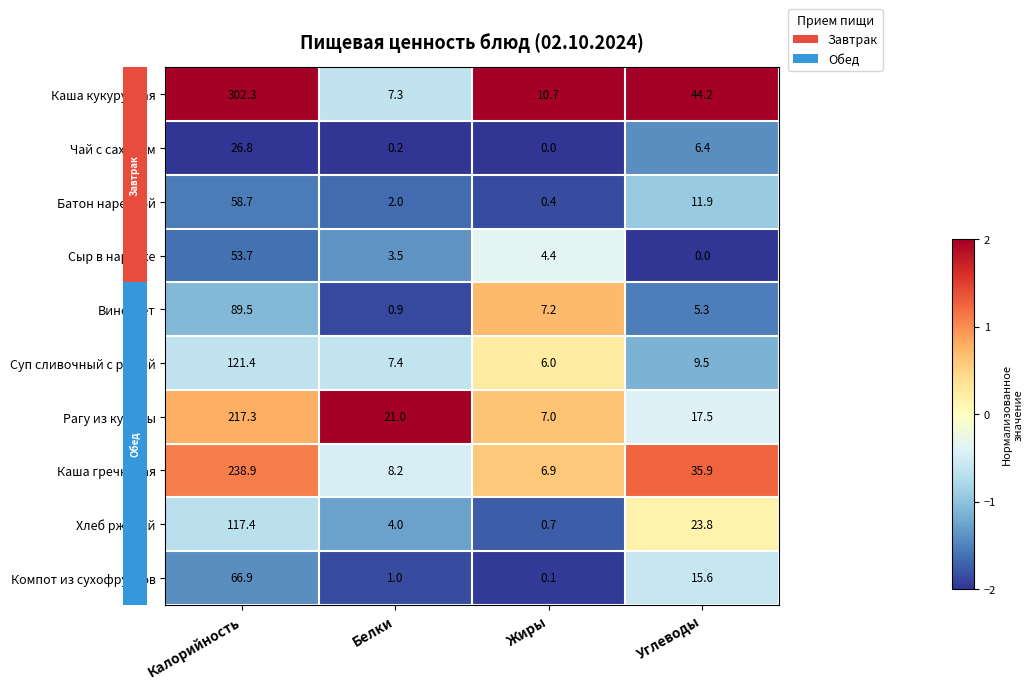

Rank the categories by Батон нарезной value from lowest to highest.

Жиры, Белки, Углеводы, Калорийность